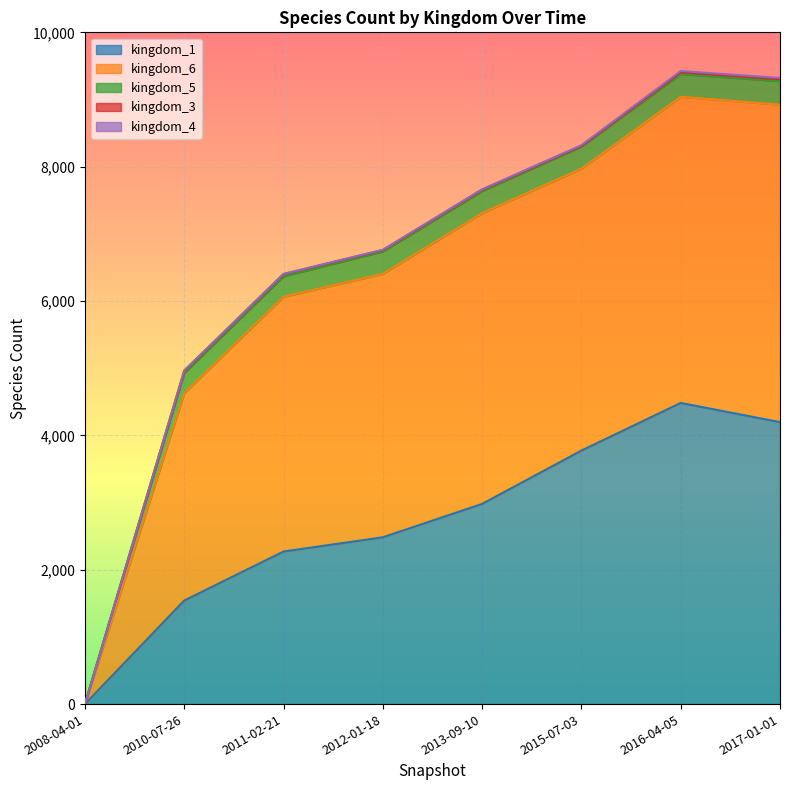

True or false: kingdom_1 and kingdom_6 intersect in this chart.

False